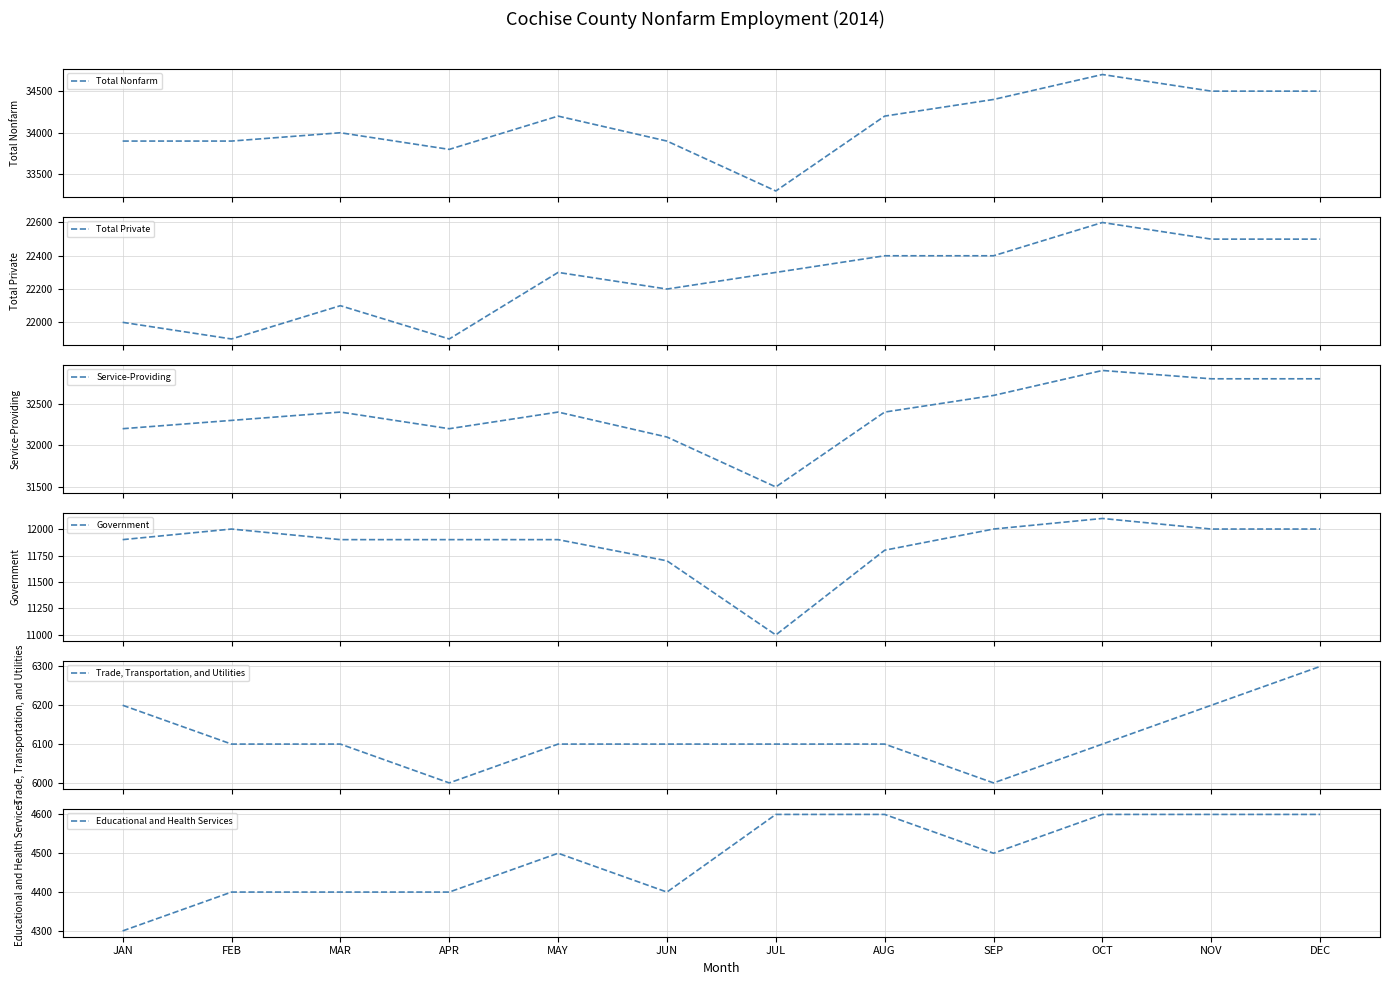

Is it true that Educational and Health Services equals 7656 at AUG?

False